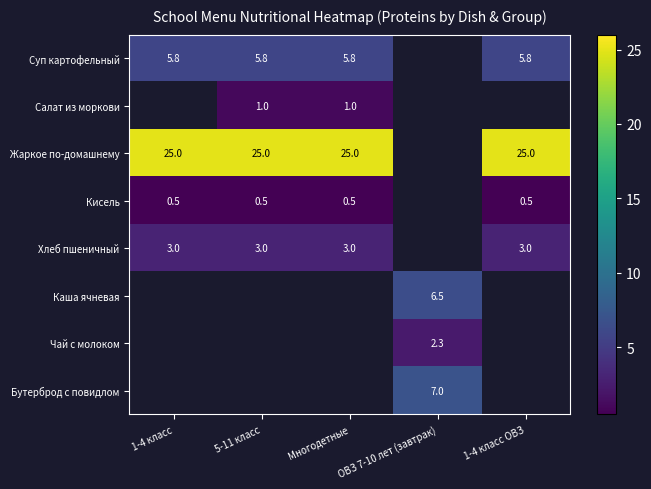

The value of Хлеб пшеничный at Многодетные is 3.0. True or false?

True